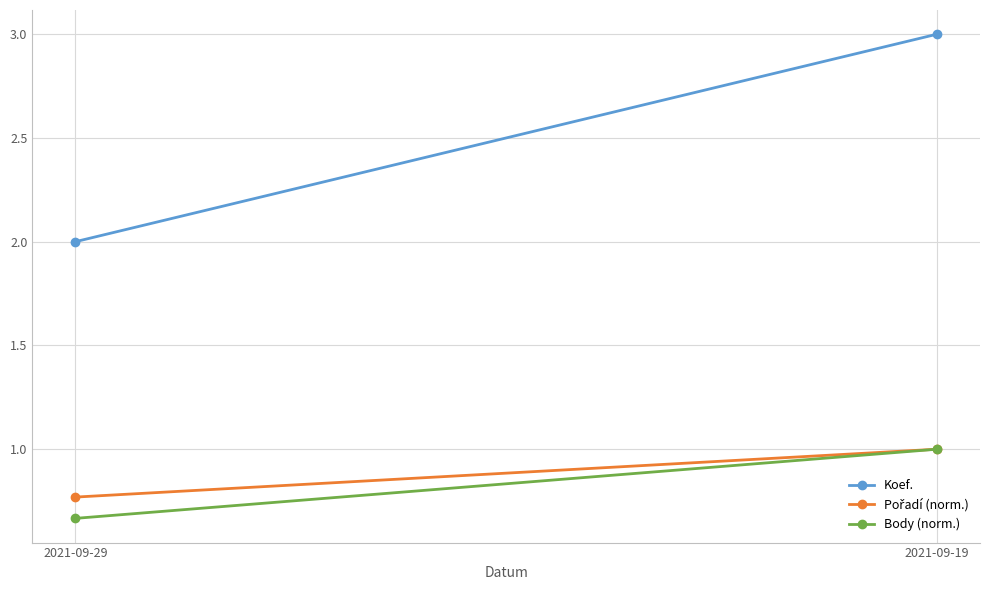

How many Pořadí (norm.) values are between 0 and 1?

2